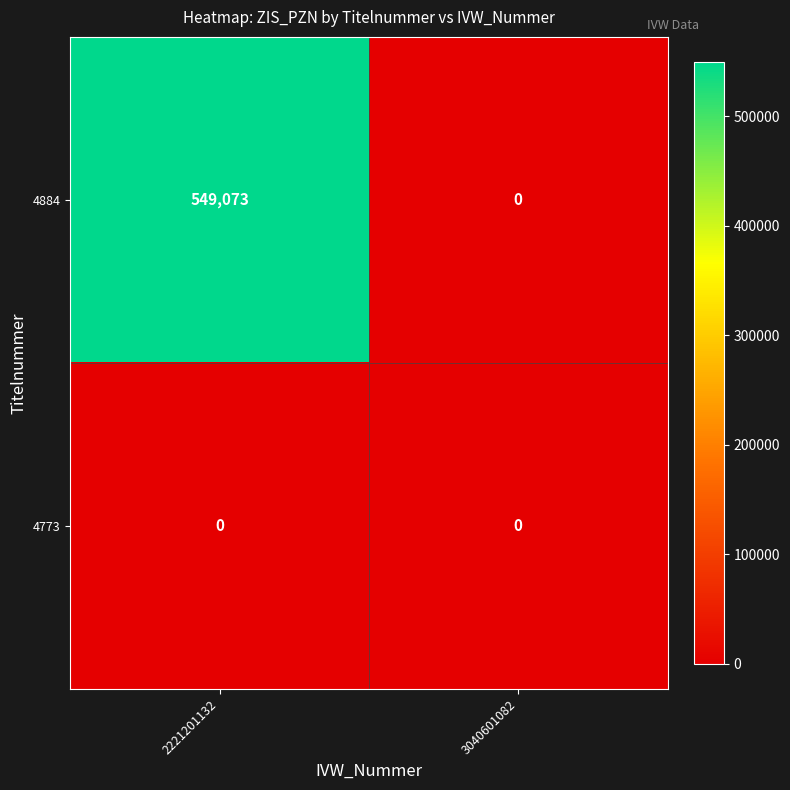

Which series has the largest total across all categories?

4884